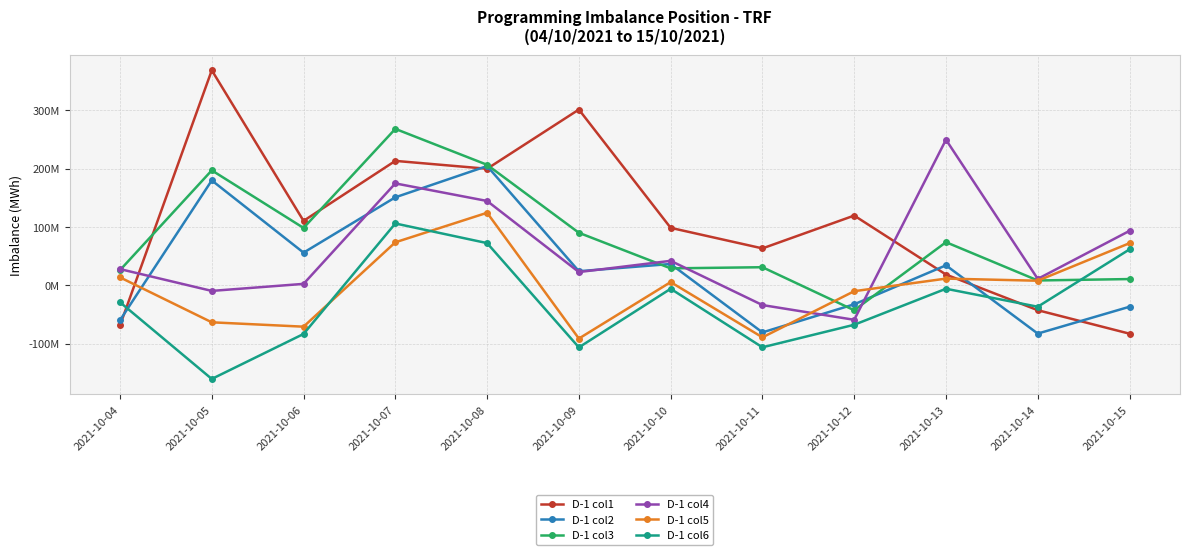

What is the average value of the D-1 col4 series?

55348178